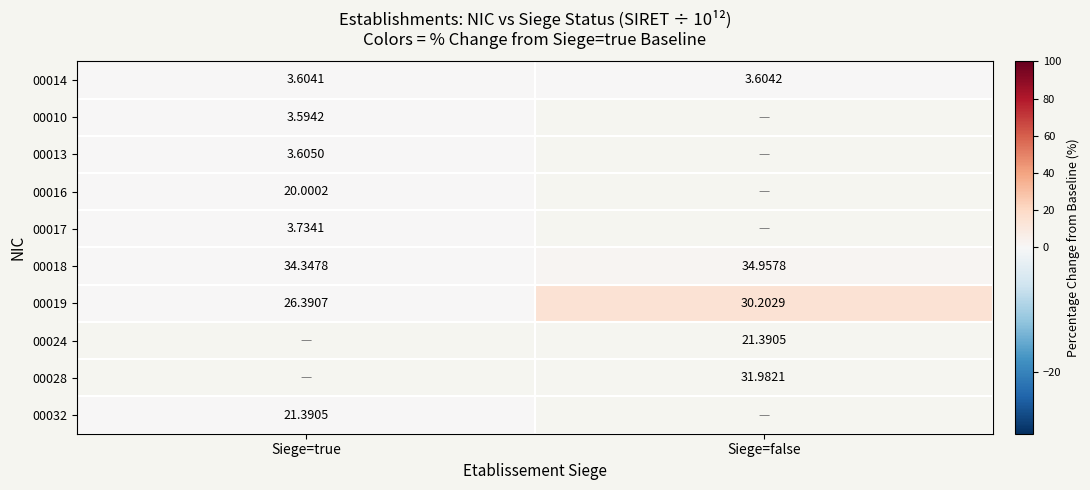

The value of 00018 at Siege=false is 2.7. True or false?

False